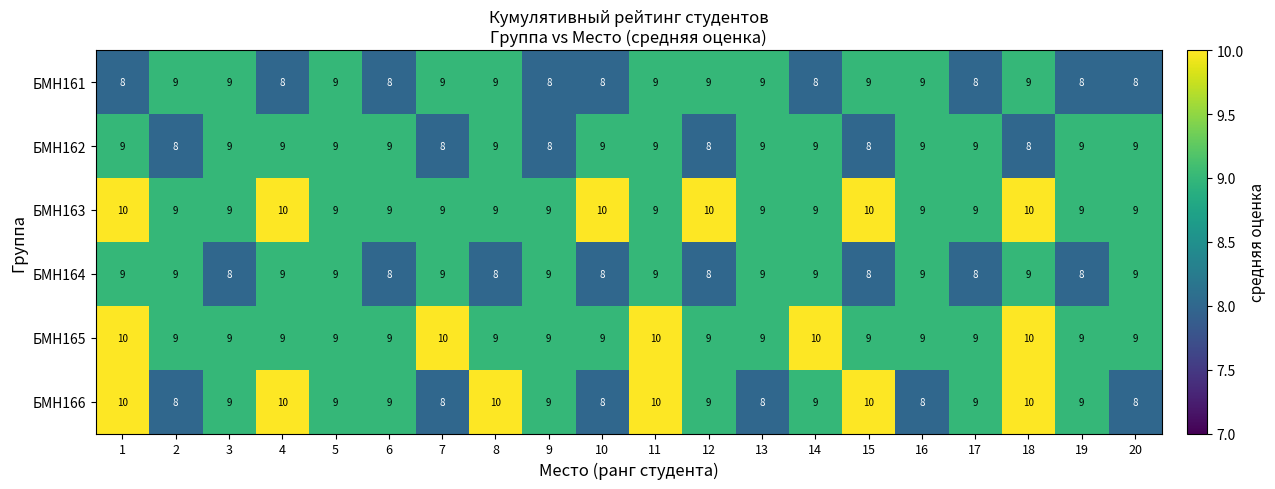

How many values in the БМН163 series exceed 9?

6